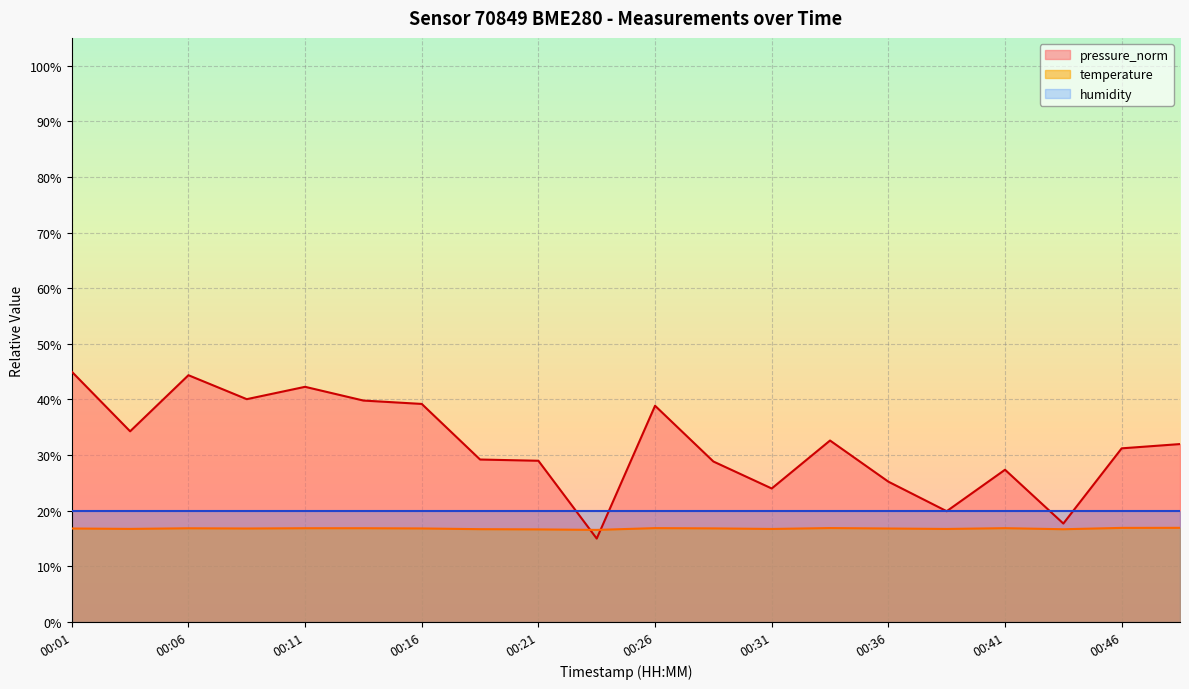

What is the difference between the maximum and second lowest values in the temperature series?

0.3